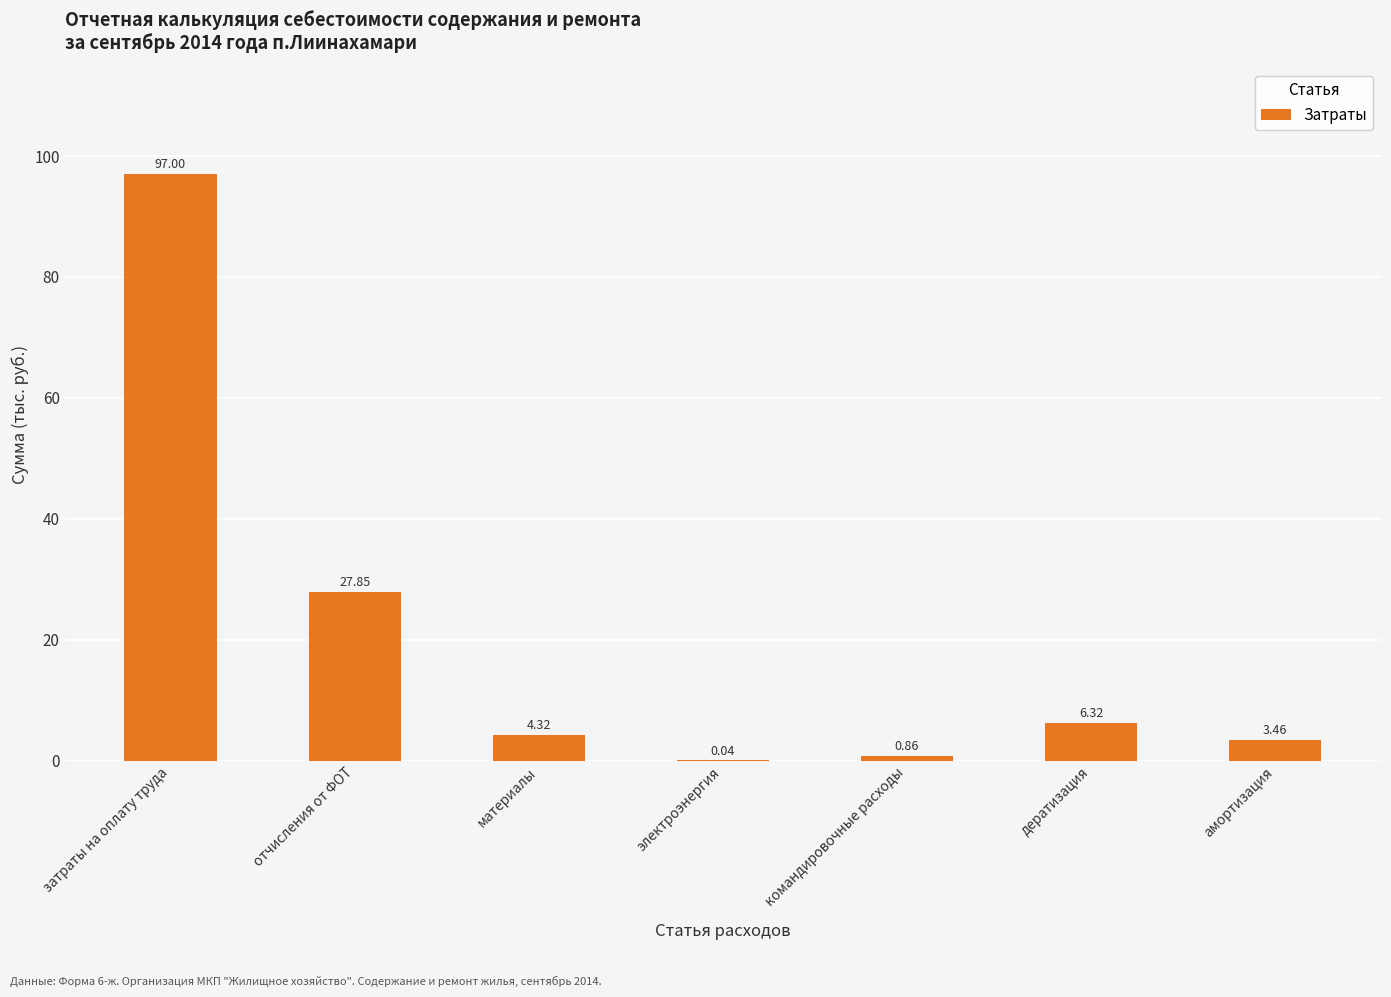

At which category does the chart reach its peak across all series?

затраты на оплату труда